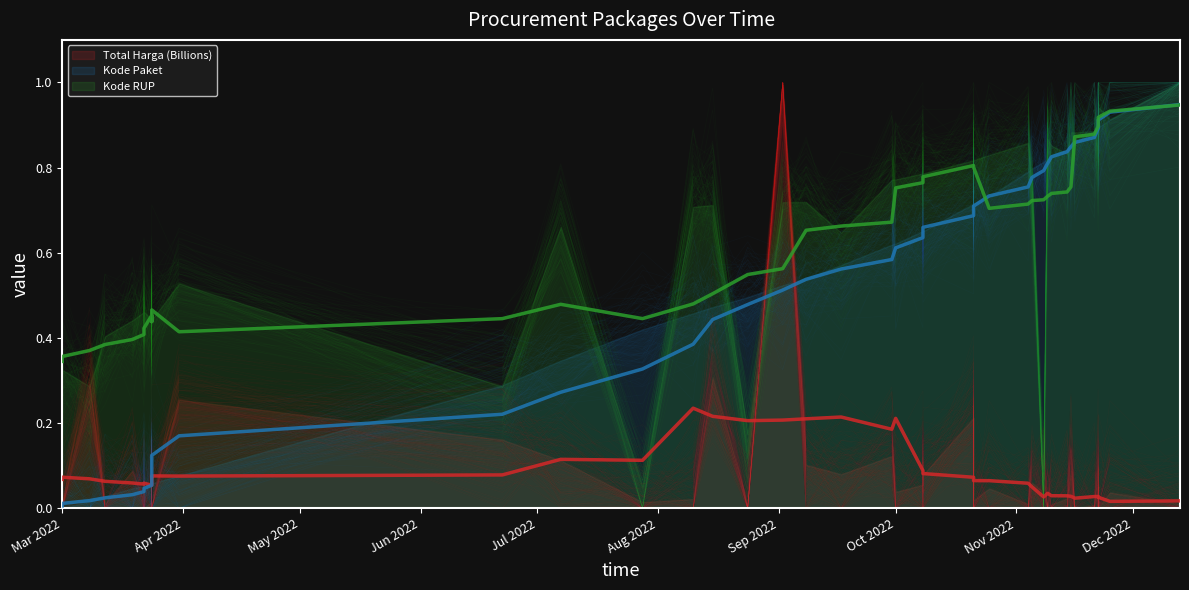

What is the spread (max minus min) of values at Mar 2022?

0.3